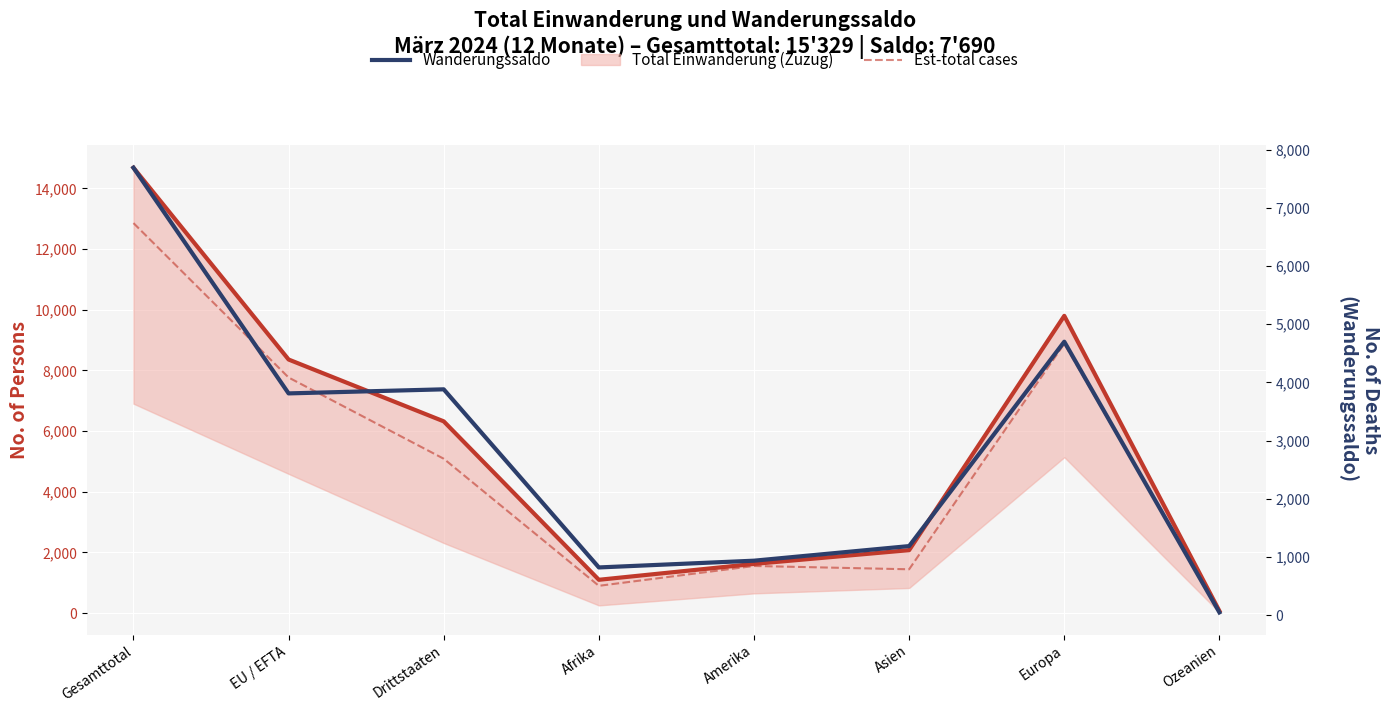

At which label does Wanderungssaldo reach its peak?

Gesamttotal